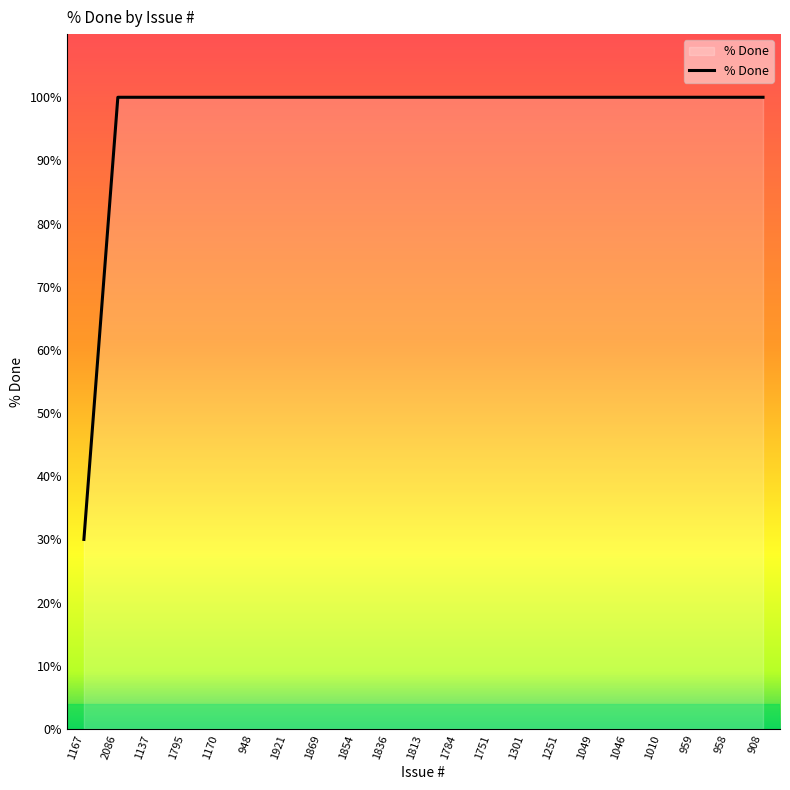

True or false: the data shows 53 at 1921.

False